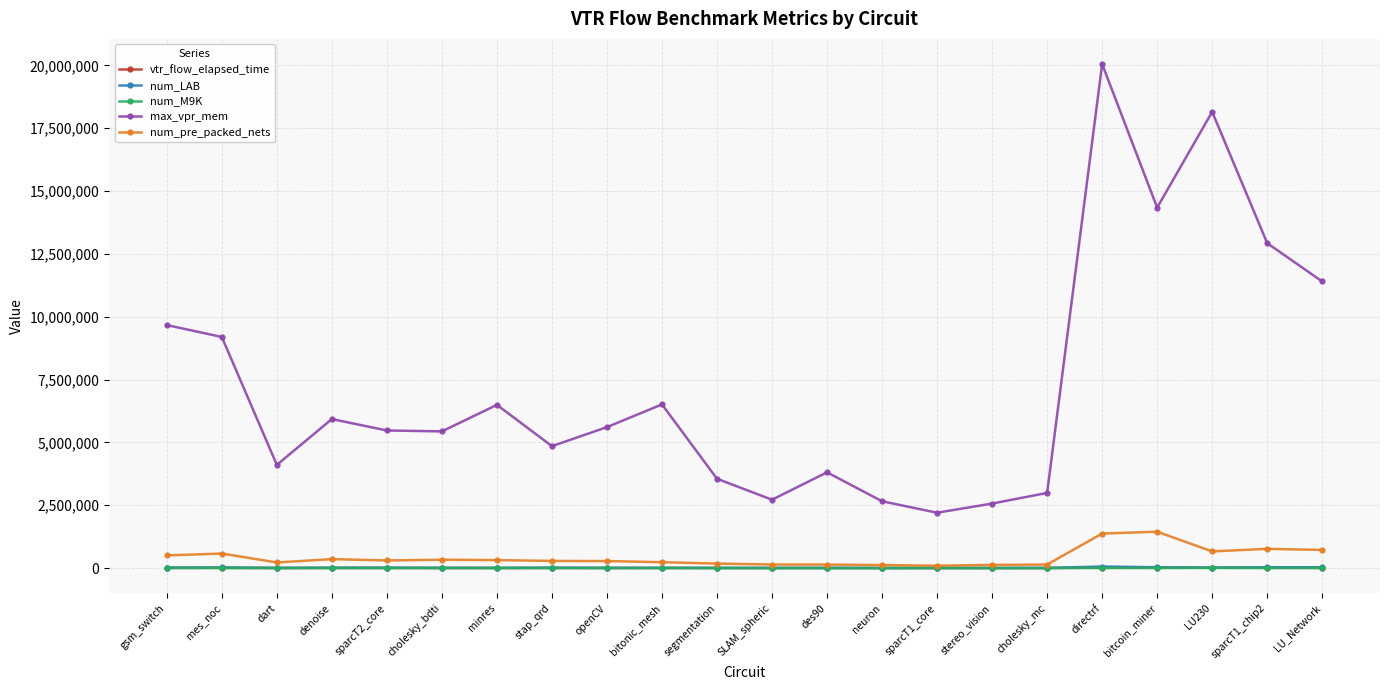

Which category has the highest value across all series?

directrf